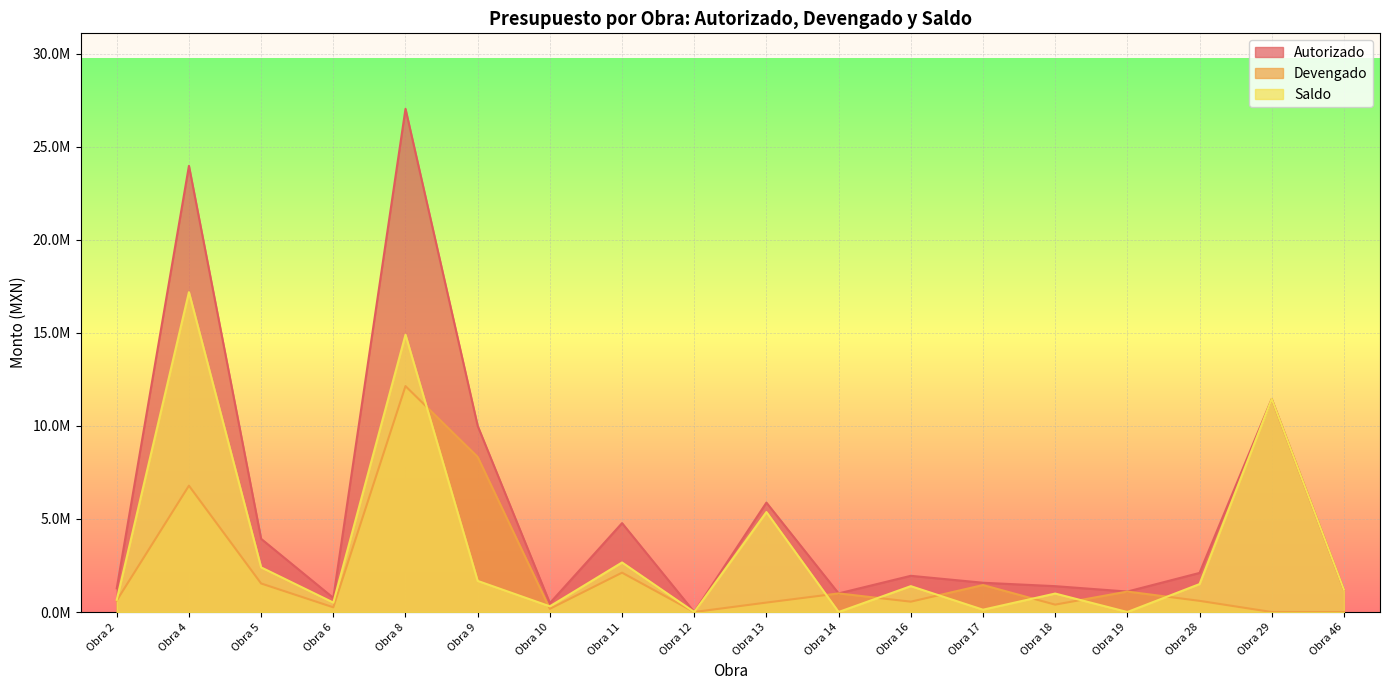

True or false: Saldo has a value of 22566341.5 at Obra 4.

False